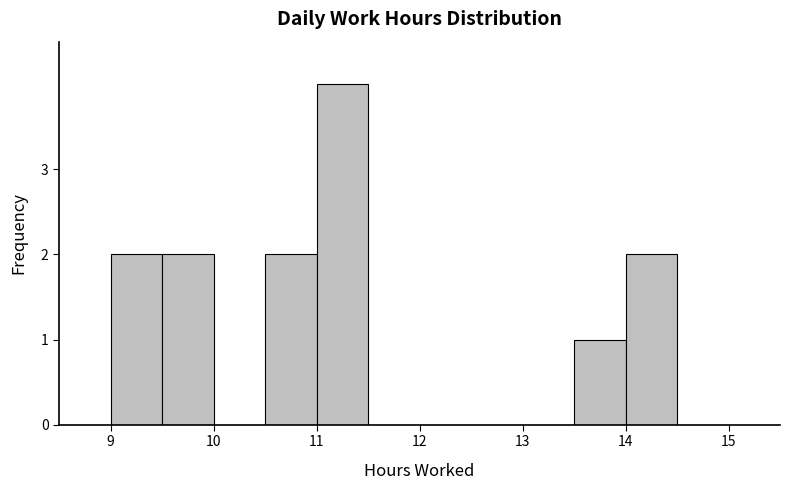

Reading left to right, transcribe this chart: for each bar, give the range it covers on the x-axis and its height. The values are not printed on the chart, so give them approximately, as read against the axis.

8.5 to 9.0: 0
9.0 to 9.5: 2
9.5 to 10.0: 2
10.0 to 10.5: 0
10.5 to 11.0: 2
11.0 to 11.5: 4
11.5 to 12.0: 0
12.0 to 12.5: 0
12.5 to 13.0: 0
13.0 to 13.5: 0
13.5 to 14.0: 1
14.0 to 14.5: 2
14.5 to 15.0: 0